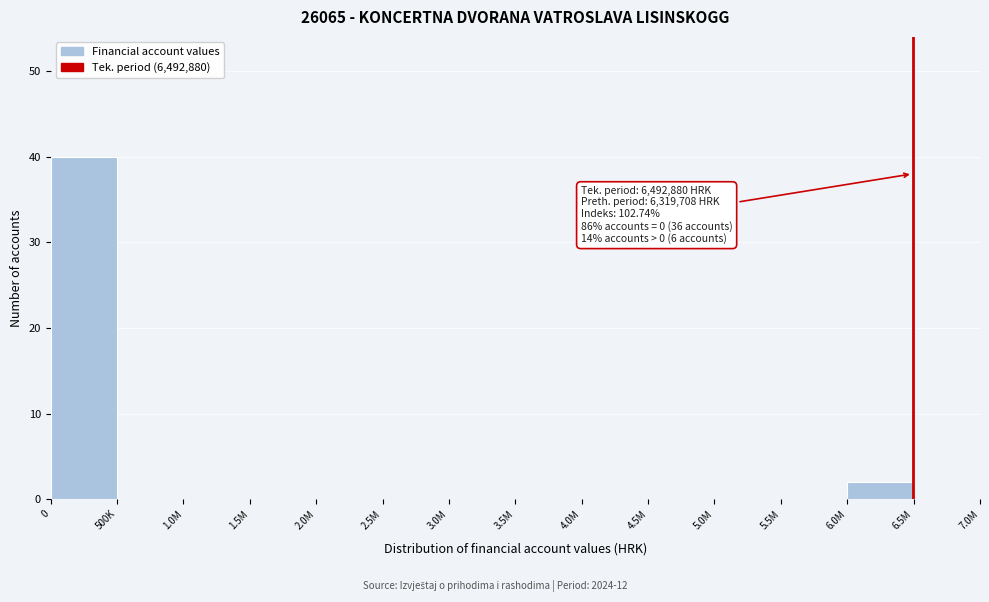

Reading right to left, extract all data points from this chart.

6.5M=0	6.0M=2	5.5M=0	5.0M=0	4.5M=0	4.0M=0	3.5M=0	3.0M=0	2.5M=0	2.0M=0	1.5M=0	1.0M=0	500K=0	0=40